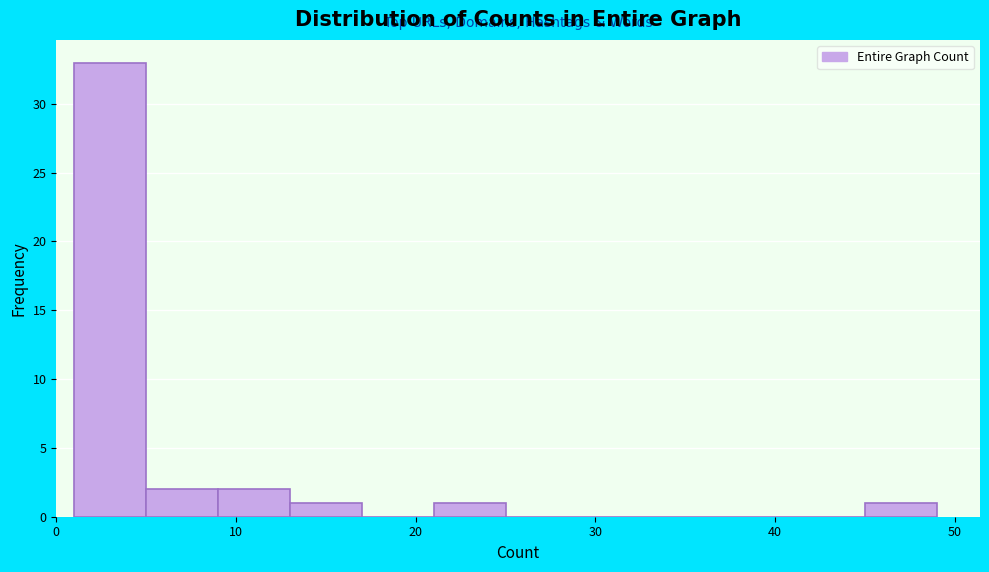

Reading left to right, transcribe this chart: for each bar, give the range it covers on the x-axis and its height. The values are not printed on the chart, so give them approximately, as read against the axis.

1 to 5: 33
5 to 9: 2
9 to 13: 2
13 to 17: 1
17 to 21: 0
21 to 25: 1
25 to 29: 0
29 to 33: 0
33 to 37: 0
37 to 41: 0
41 to 45: 0
45 to 49: 1